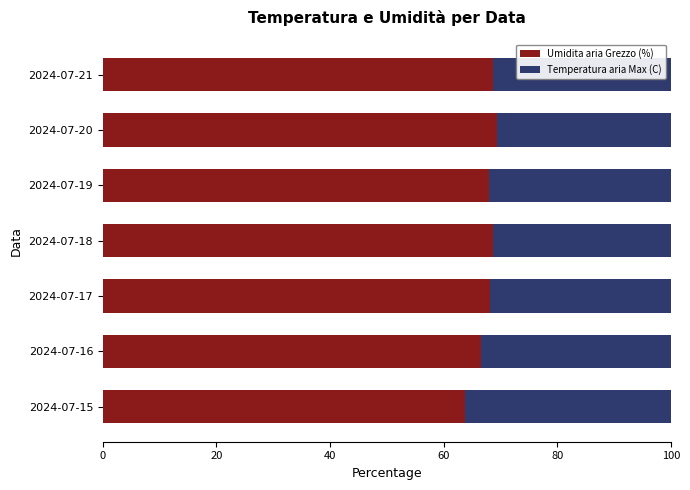

What is the total value across all series at 2024-07-15?

100.0